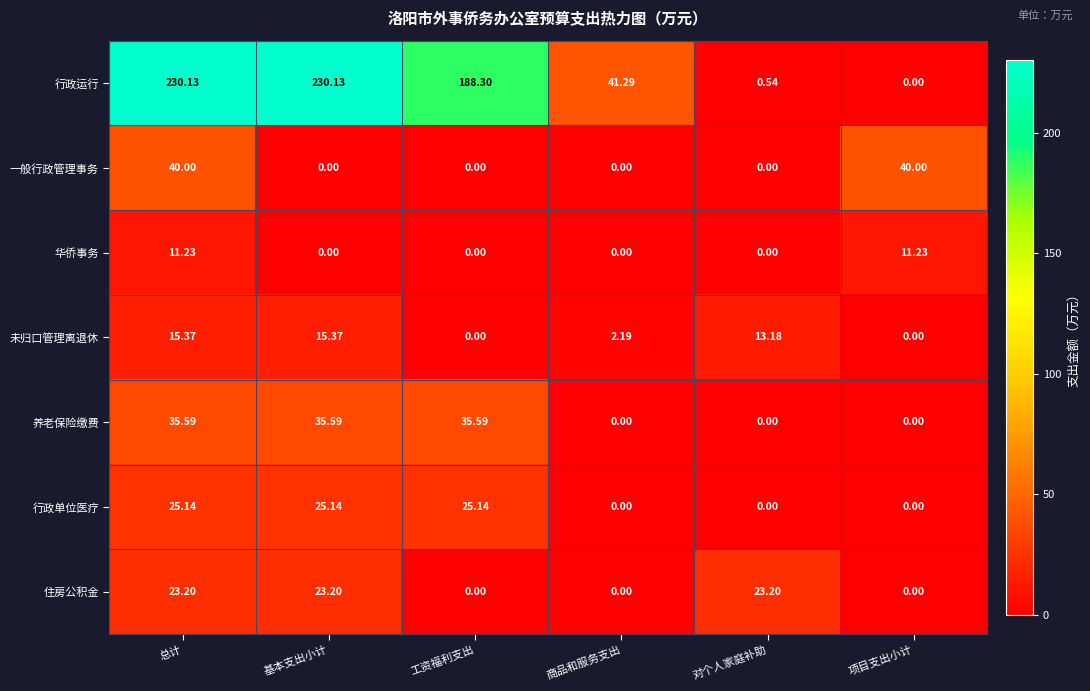

Which series changed the most between 工资福利支出 and 对个人家庭补助?

行政运行